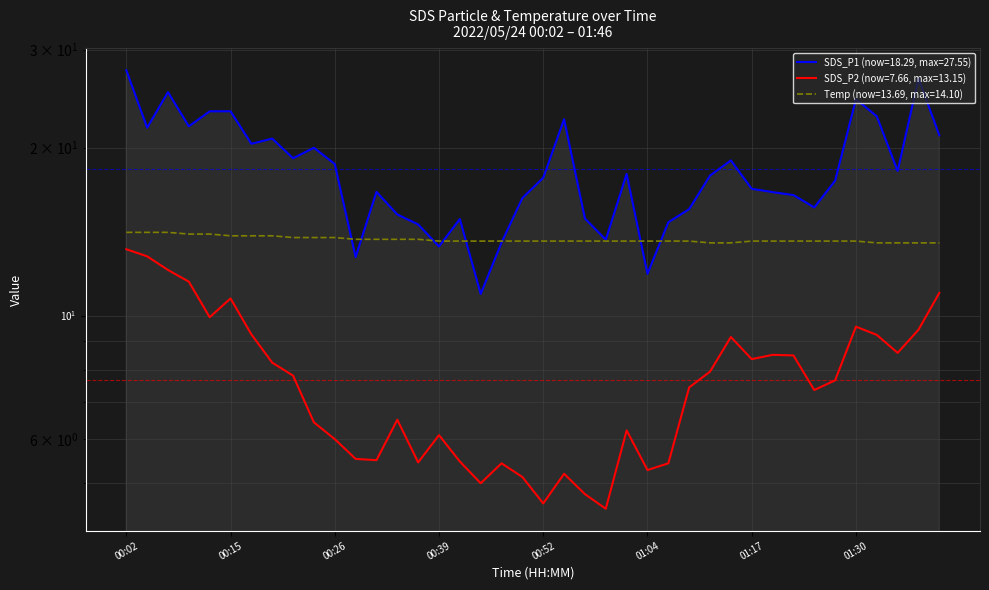

Is it true that SDS_P2 equals 11.3 at 32?

False